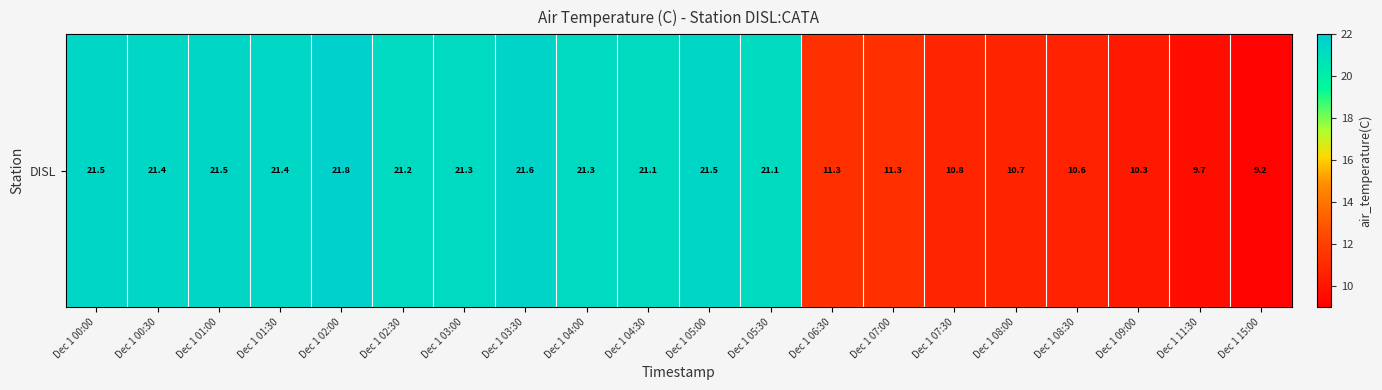

What is the sum of all values?

340.6